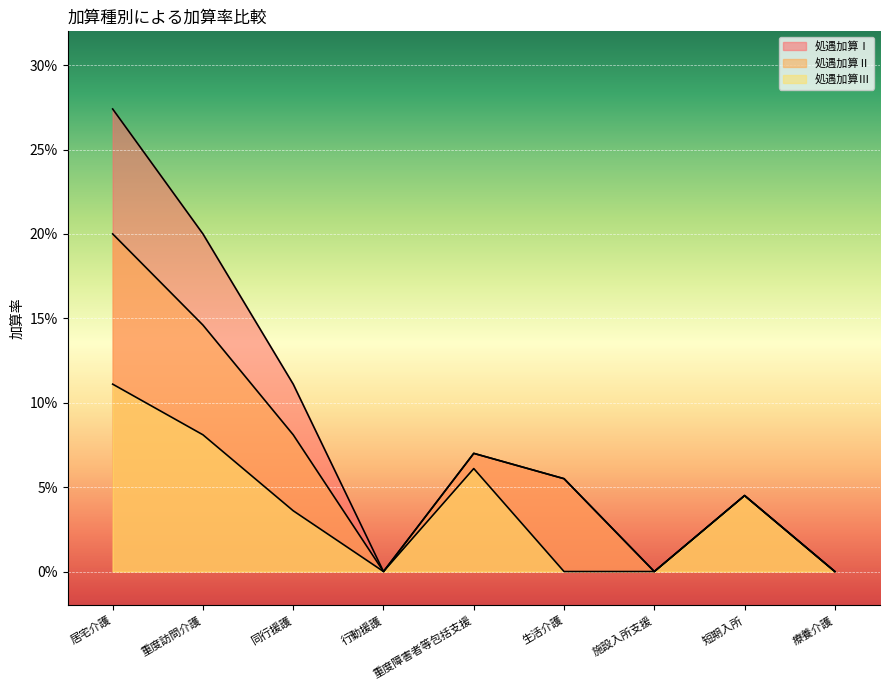

Count the number of data series in this chart.

3